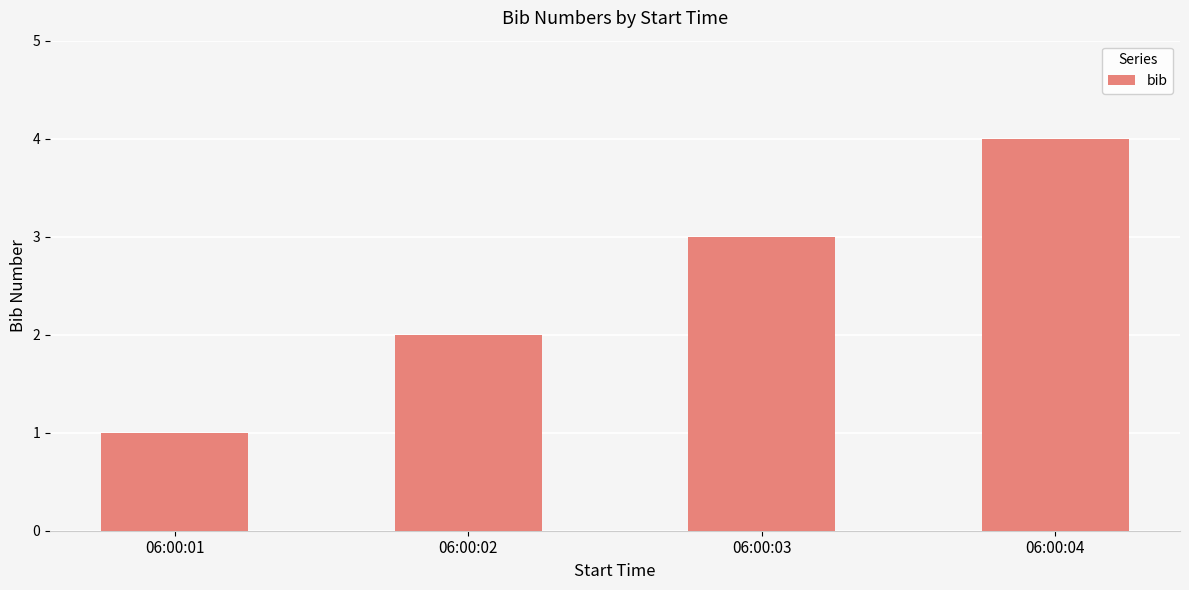

What is the smallest value displayed?

1